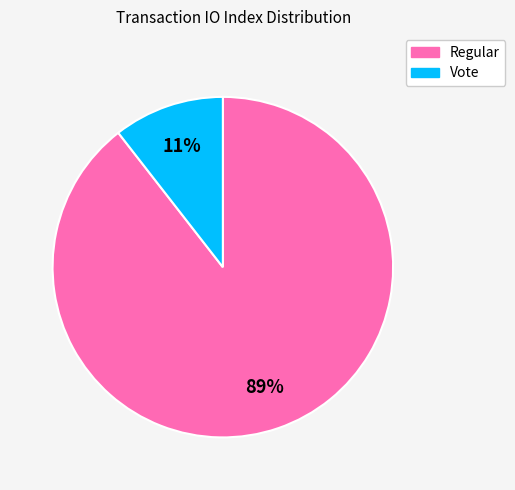

What is the majority slice?

Regular